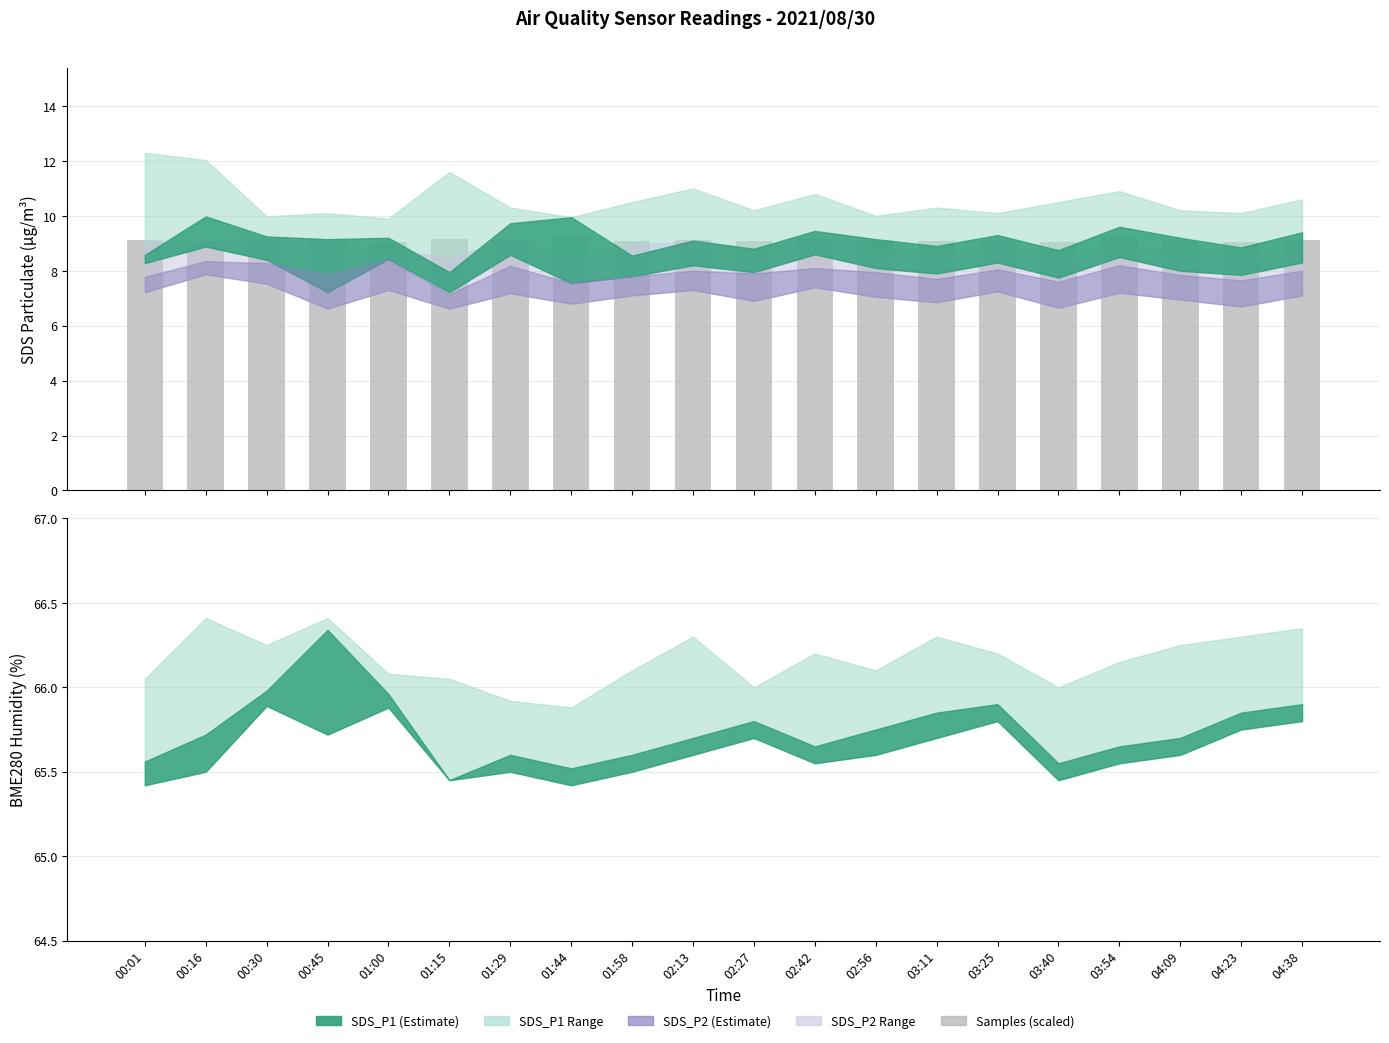

At which label is the value closest to 9?

01:00